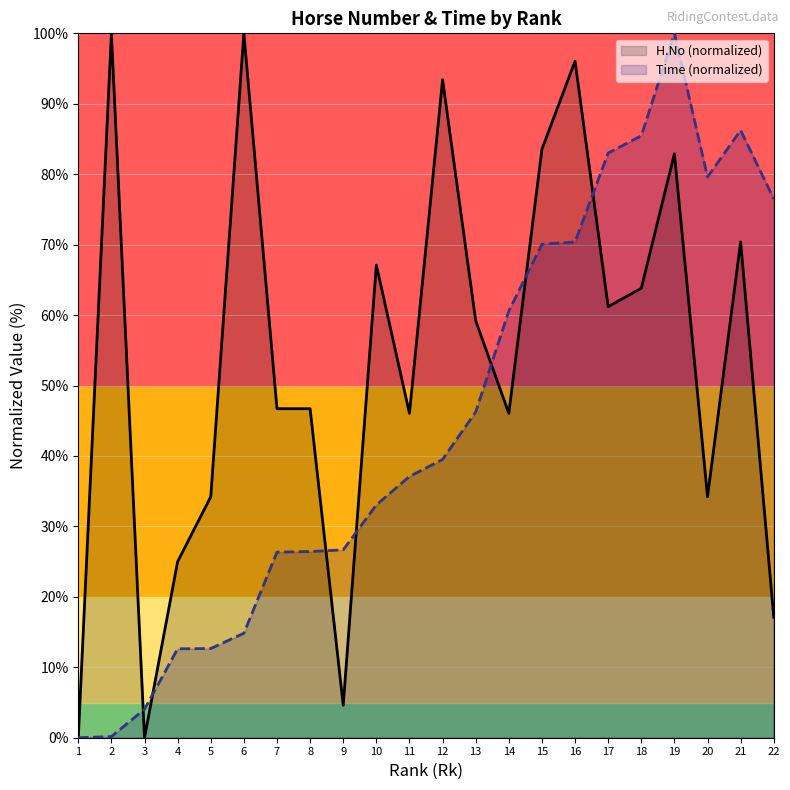

After their last crossing, which series has the higher values: H.No (normalized) or Time (normalized)?

Time (normalized)